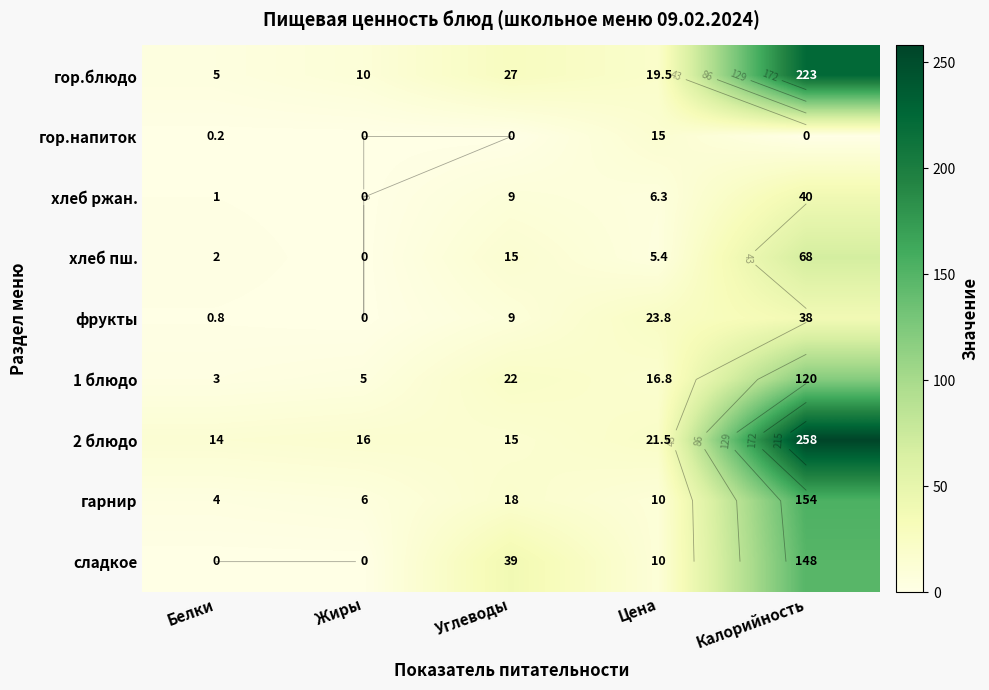

Rank the series by their maximum value, from highest to lowest.

2 блюдо, гор.блюдо, гарнир, сладкое, 1 блюдо, хлеб пш., хлеб ржан., фрукты, гор.напиток